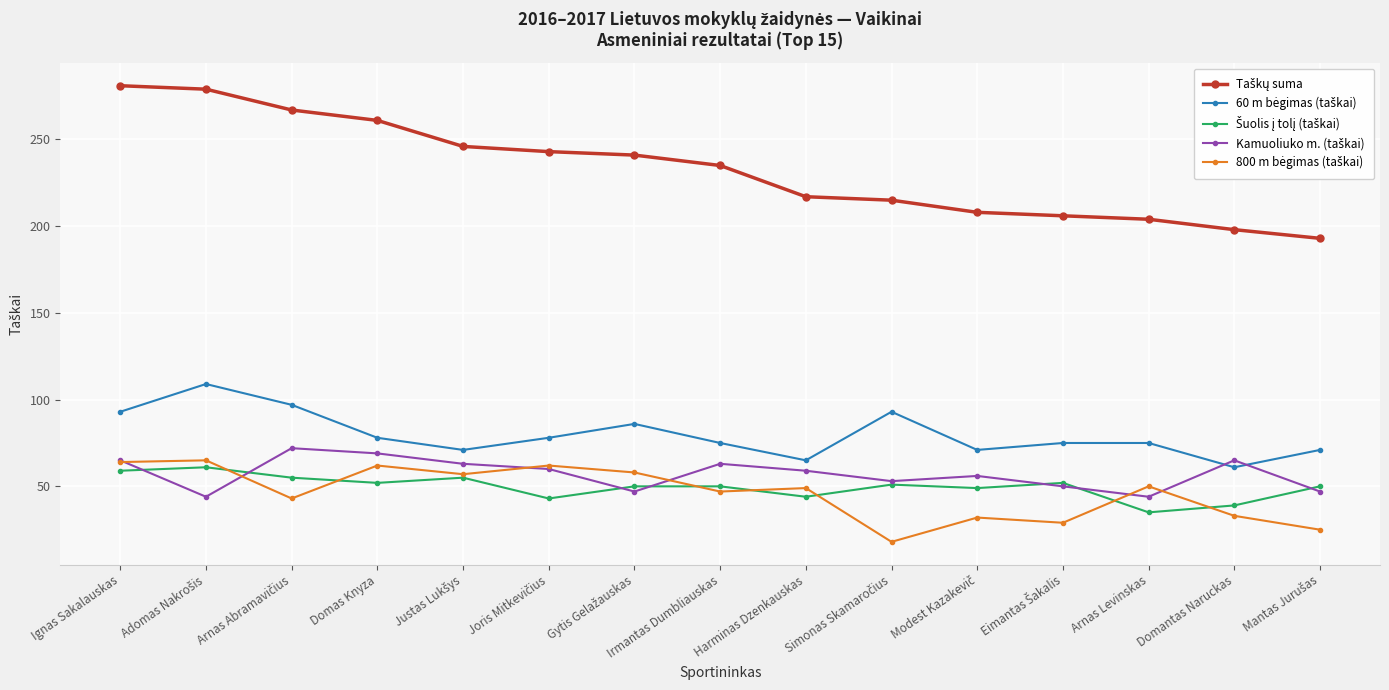

What is the difference between the highest and lowest values at Domantas Naruckas?

165